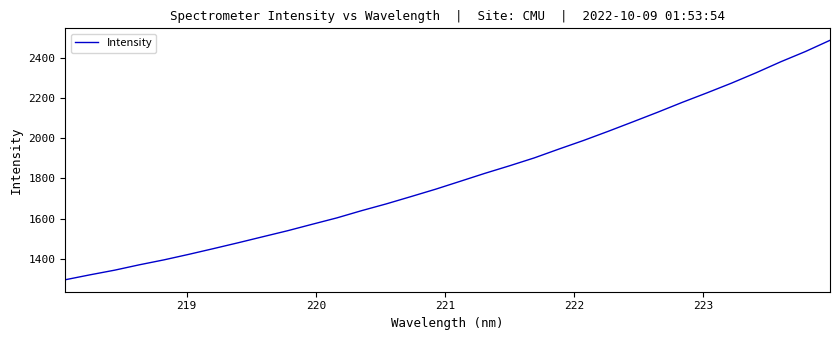

What is the smallest value displayed?

1295.2